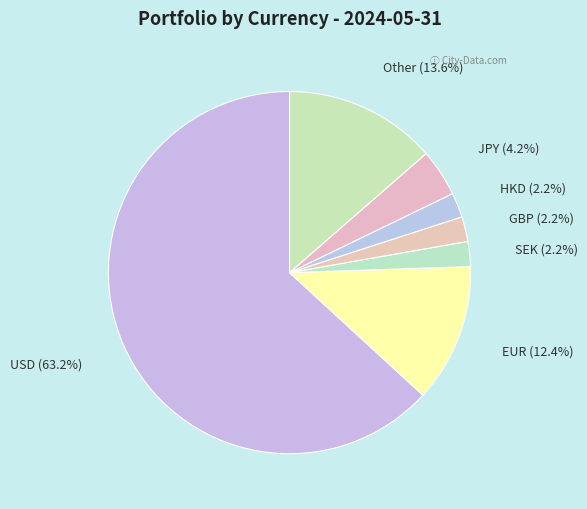

True or false: Other accounts for 5% of the total.

False